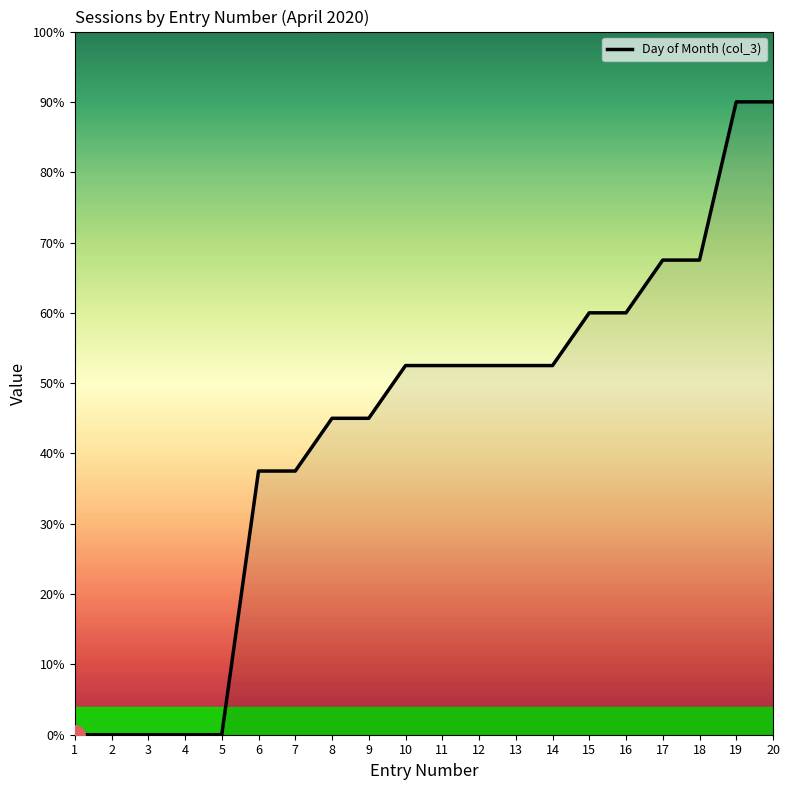

Which category has the highest value across all series?

19